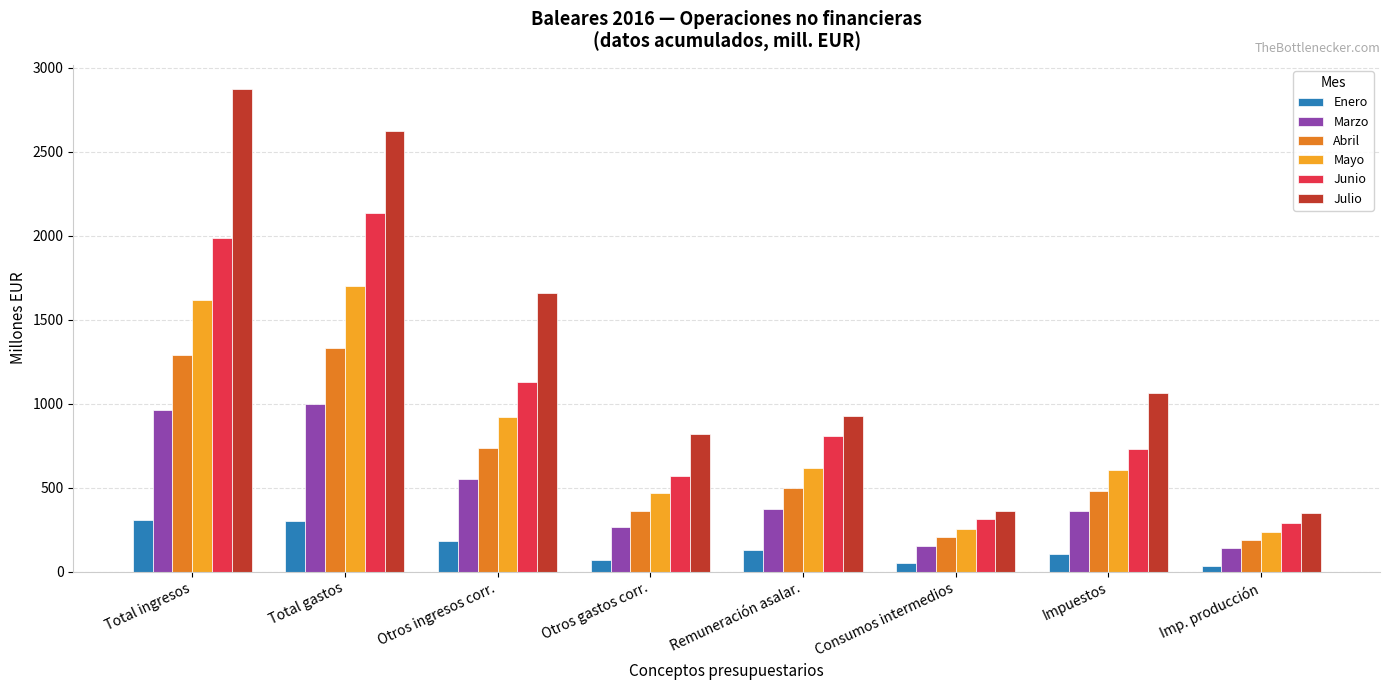

What is the label of the 6th bar from the right?

Otros ingresos corr.